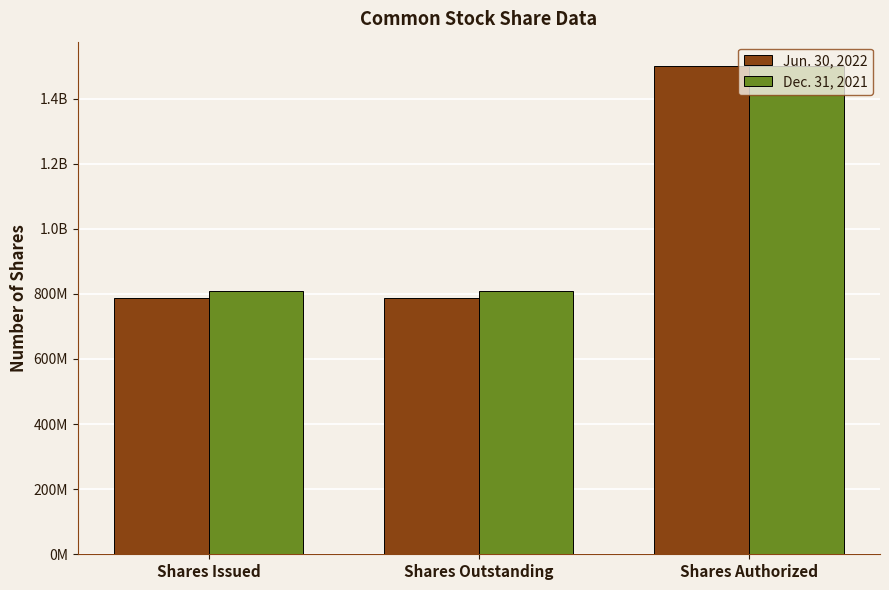

Are the bars horizontal?

No